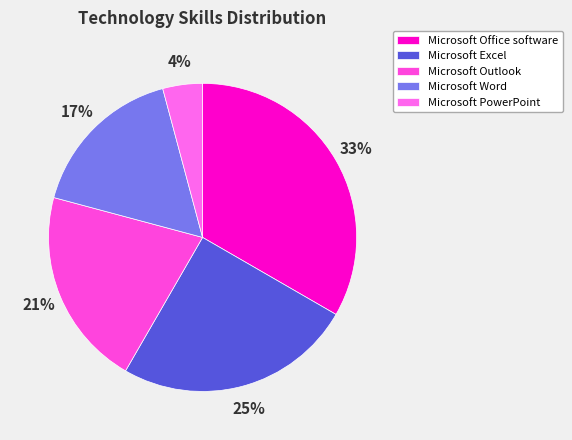

Do Microsoft Outlook and Microsoft PowerPoint together represent more than half of the pie?

No